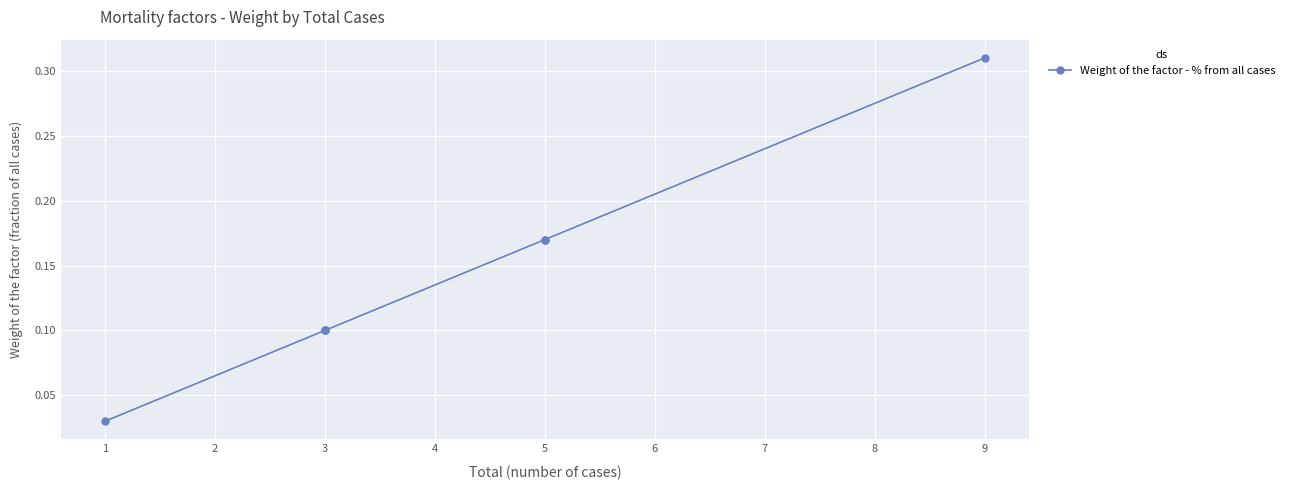

What is the difference between the second highest and second lowest values?

0.1